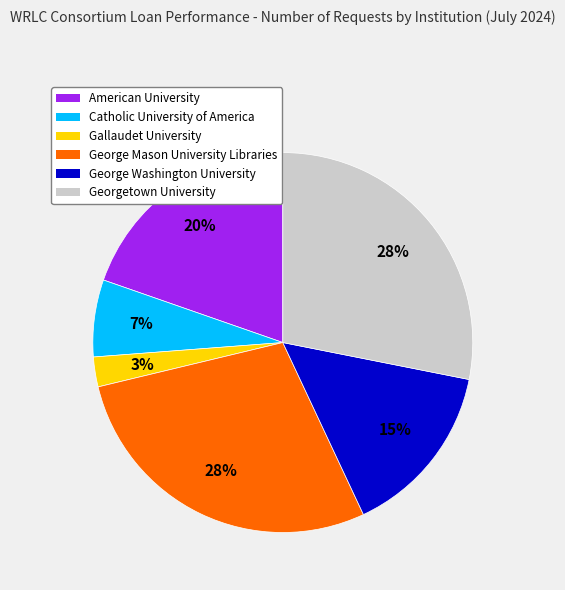

Which has a higher value, Gallaudet University or George Mason University Libraries?

George Mason University Libraries